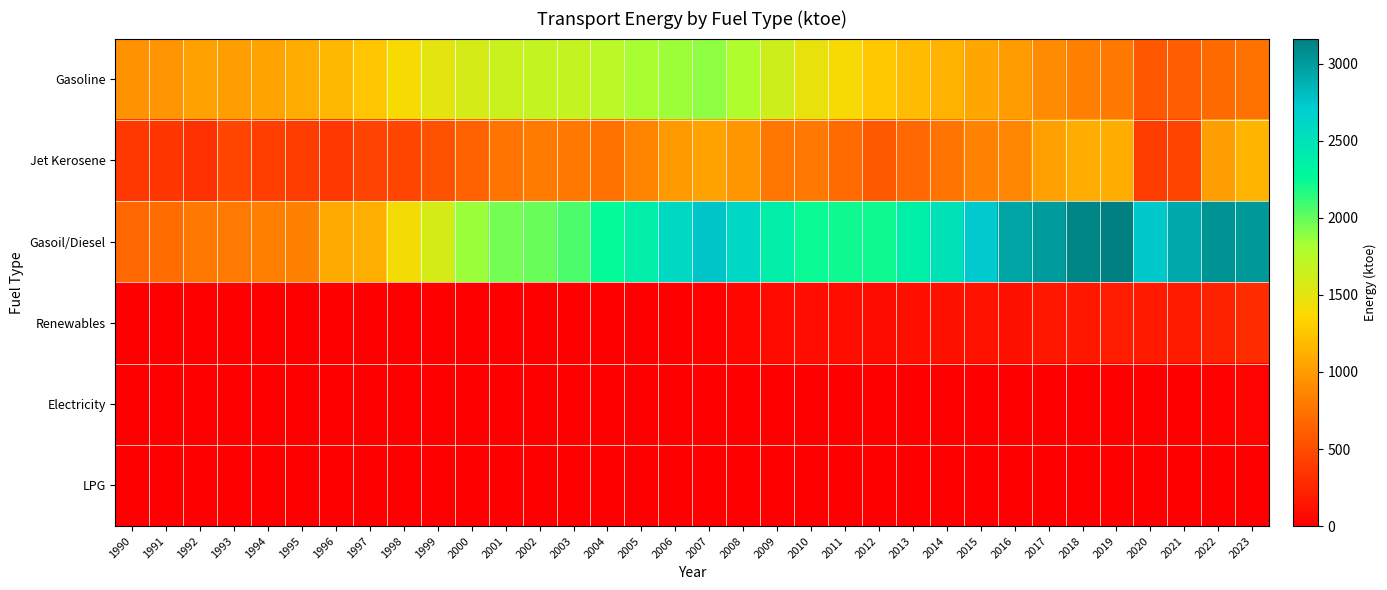

Reading left to right, what are all the values shown in this chart?

Gasoline: 1990=942.5	1991=963.8	1992=1034.0	1993=1014.9	1994=1047.9	1995=1104.3	1996=1170.4	1997=1251.3	1998=1390.8	1999=1505.8	2000=1590.0	2001=1651.7	2002=1687.9	2003=1685.8	2004=1730.5	2005=1821.9	2006=1849.4	2007=1885.7	2008=1797.8	2009=1636.3	2010=1477.6	2011=1399.4	2012=1272.5	2013=1197.3	2014=1133.5	2015=1074.5	2016=1002.8	2017=904.3	2018=824.2	2019=780.9	2020=578.4	2021=612.7	2022=697.8	2023=743.5
Jet Kerosene: 1990=373.9	1991=361.3	1992=316.0	1993=460.3	1994=409.7	1995=400.2	1996=369.7	1997=444.5	1998=459.2	1999=542.5	2000=628.8	2001=755.2	2002=801.6	2003=783.7	2004=742.6	2005=857.0	2006=987.9	2007=1043.3	2008=970.1	2009=766.9	2010=787.1	2011=699.4	2012=585.7	2013=675.1	2014=748.0	2015=846.5	2016=868.4	2017=1021.2	2018=1102.8	2019=1115.7	2020=397.9	2021=445.8	2022=1017.7	2023=1148.7
Gasoil/Diesel: 1990=674.4	1991=713.5	1992=779.5	1993=794.5	1994=833.5	1995=838.0	1996=1088.1	1997=1123.8	1998=1415.7	1999=1592.0	2000=1855.4	2001=1956.2	2002=1988.9	2003=2059.0	2004=2247.9	2005=2378.3	2006=2590.2	2007=2758.5	2008=2615.0	2009=2378.2	2010=2235.6	2011=2221.3	2012=2224.4	2013=2364.9	2014=2514.9	2015=2727.1	2016=2951.3	2017=2992.7	2018=3121.8	2019=3164.0	2020=2737.3	2021=2921.3	2022=3052.6	2023=3010.9
Renewables: 1990=0.0	1991=0.0	1992=0.0	1993=0.0	1994=0.0	1995=0.0	1996=0.0	1997=0.0	1998=0.0	1999=0.0	2000=0.0	2001=0.0	2002=0.0	2003=0.0	2004=0.0	2005=1.1	2006=2.7	2007=21.5	2008=55.6	2009=77.4	2010=92.6	2011=97.8	2012=84.9	2013=102.2	2014=116.2	2015=128.1	2016=118.5	2017=160.6	2018=154.6	2019=189.3	2020=176.1	2021=180.8	2022=226.3	2023=295.8
Electricity: 1990=1.4	1991=1.5	1992=1.5	1993=1.6	1994=1.6	1995=1.6	1996=1.6	1997=2.0	1998=2.1	1999=2.1	2000=2.2	2001=2.2	2002=2.0	2003=2.0	2004=4.3	2005=5.1	2006=4.9	2007=4.4	2008=4.7	2009=3.9	2010=3.9	2011=3.9	2012=3.9	2013=3.6	2014=3.5	2015=3.8	2016=4.3	2017=4.7	2018=5.7	2019=7.4	2020=7.0	2021=9.7	2022=19.1	2023=28.3
LPG: 1990=7.0	1991=7.8	1992=7.9	1993=7.6	1994=7.2	1995=6.0	1996=4.7	1997=4.0	1998=3.2	1999=2.6	2000=2.2	2001=1.6	2002=1.4	2003=1.2	2004=1.1	2005=1.0	2006=0.9	2007=1.2	2008=0.9	2009=0.6	2010=0.5	2011=0.6	2012=1.0	2013=1.3	2014=2.1	2015=2.5	2016=2.5	2017=2.2	2018=1.9	2019=1.6	2020=1.1	2021=1.2	2022=1.6	2023=1.2